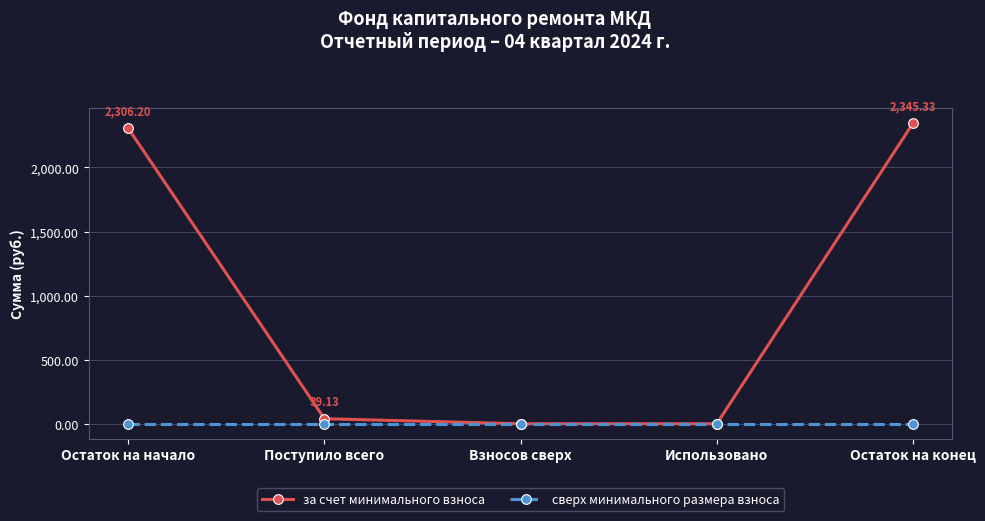

Which series has the largest total across all categories?

за счет минимального взноса